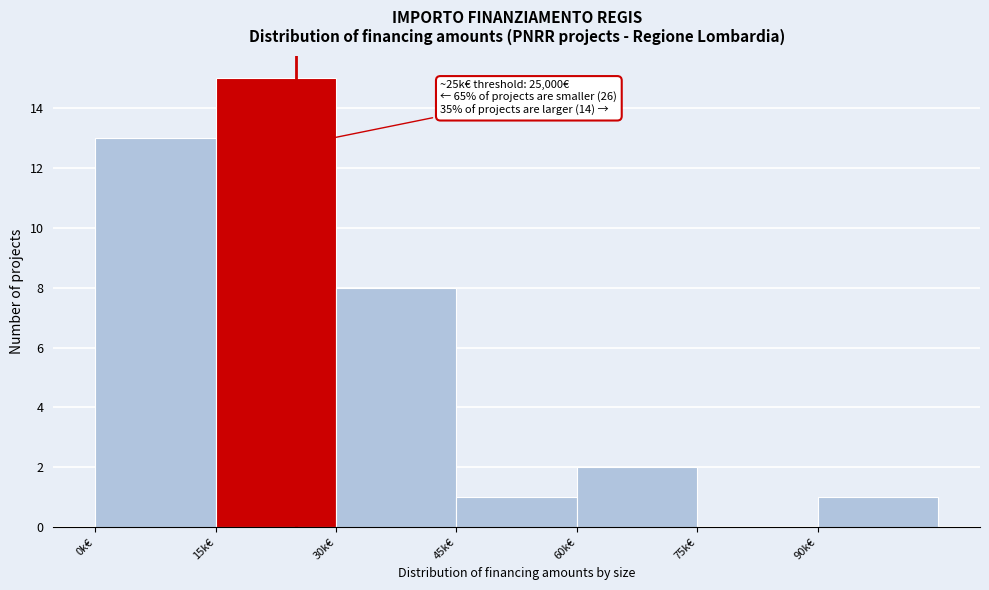

Reading right to left, extract all data points from this chart.

90k€=1	75k€=0	60k€=2	45k€=1	30k€=8	15k€=15	0k€=13